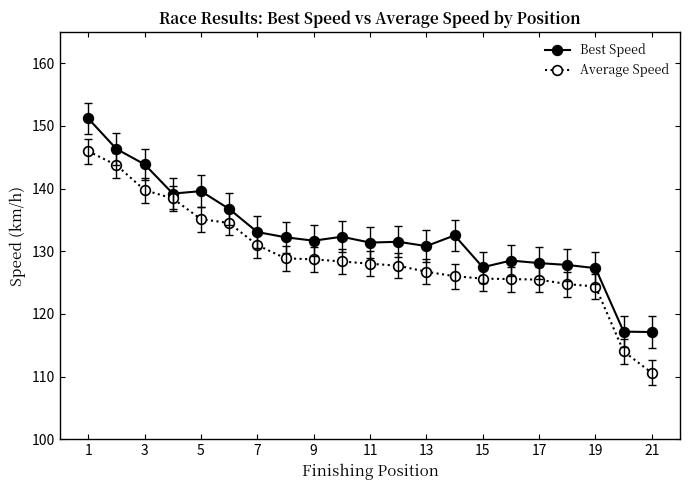

Which series has the largest total across all categories?

Best Speed